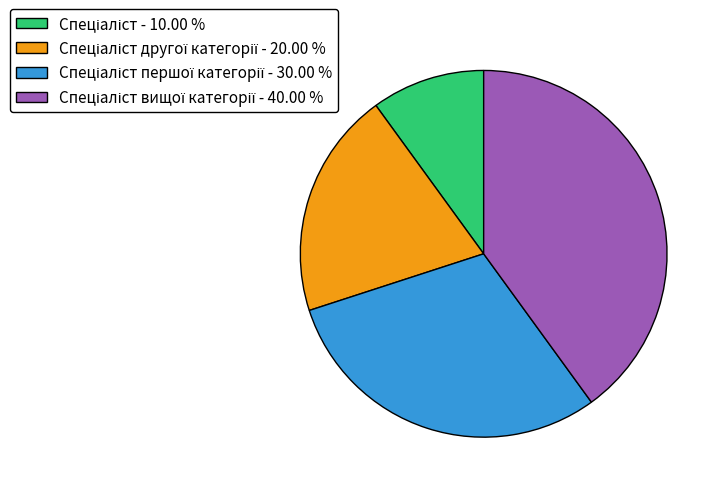

Is there a majority slice in this chart?

No